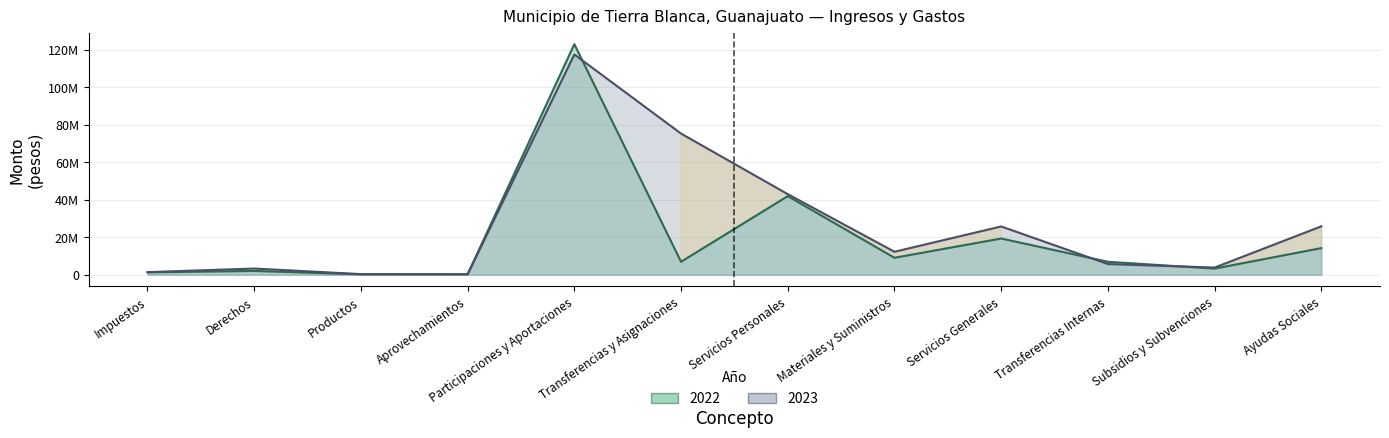

List the labels in order of 2023 value, smallest first.

Aprovechamientos, Productos, Impuestos, Derechos, Subsidios y Subvenciones, Transferencias Internas, Materiales y Suministros, Servicios Generales, Ayudas Sociales, Servicios Personales, Transferencias y Asignaciones, Participaciones y Aportaciones